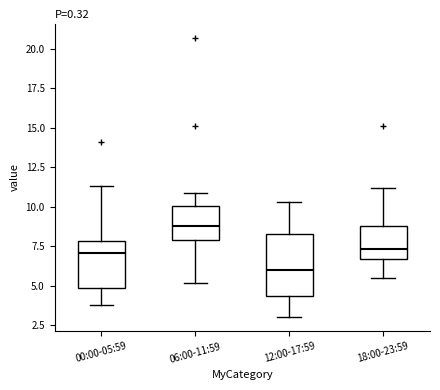

Which box is the tallest, from its lower edge to its upper edge?

12:00-17:59